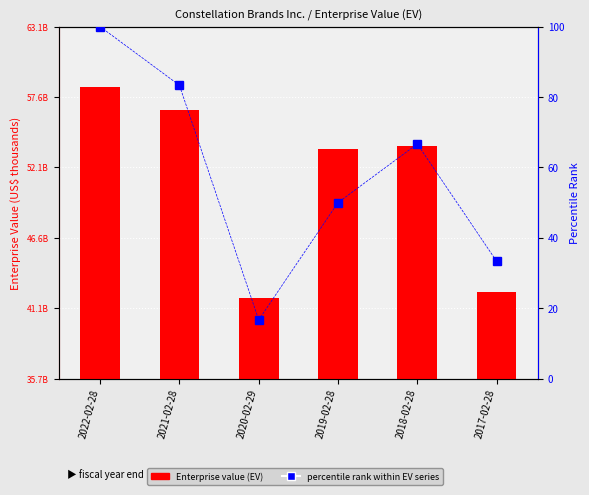

List the labels in order of Enterprise value (EV) value, smallest first.

2020-02-29, 2017-02-28, 2019-02-28, 2018-02-28, 2021-02-28, 2022-02-28